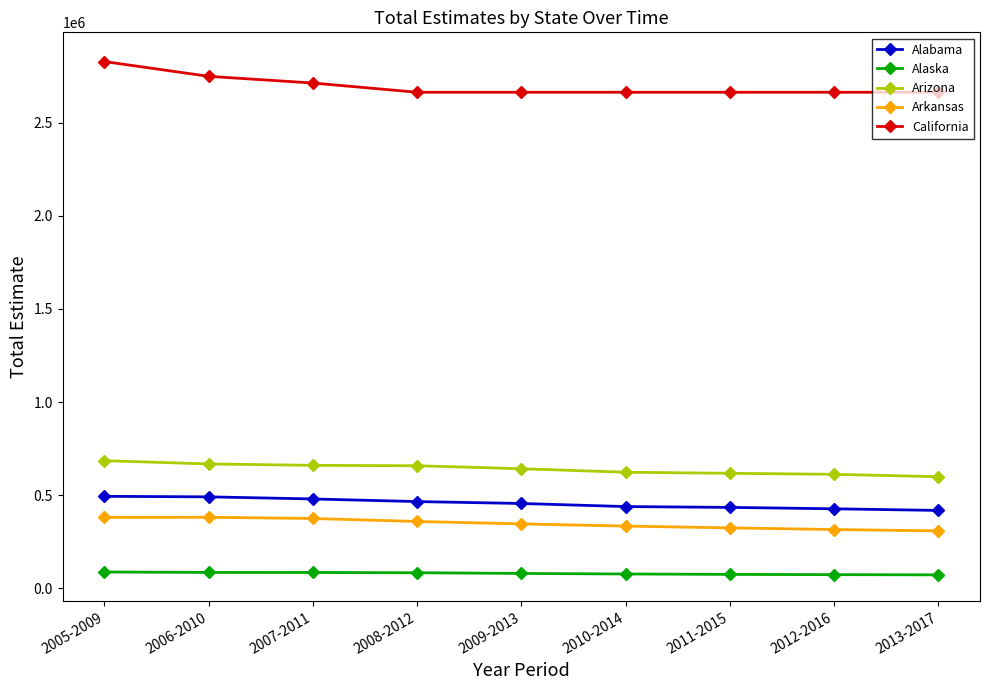

Which label corresponds to the largest value in the chart?

2005-2009